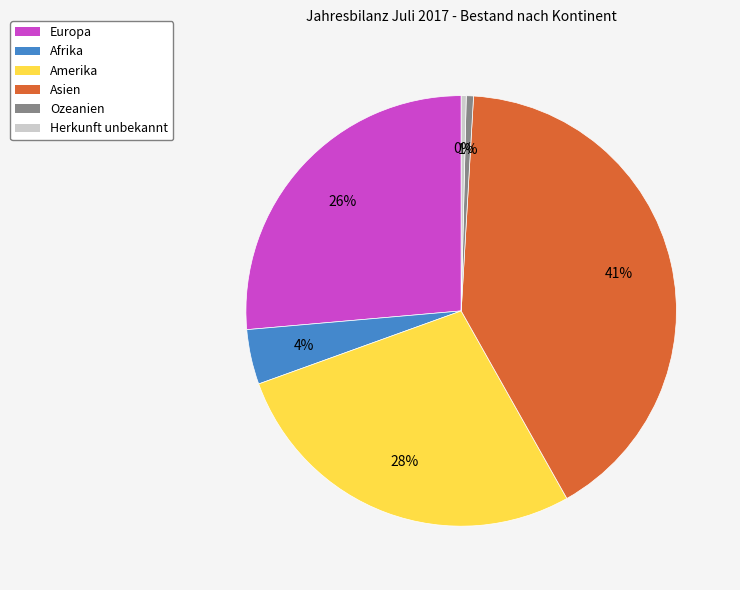

Is the sum of Europa and Amerika greater than half?

Yes